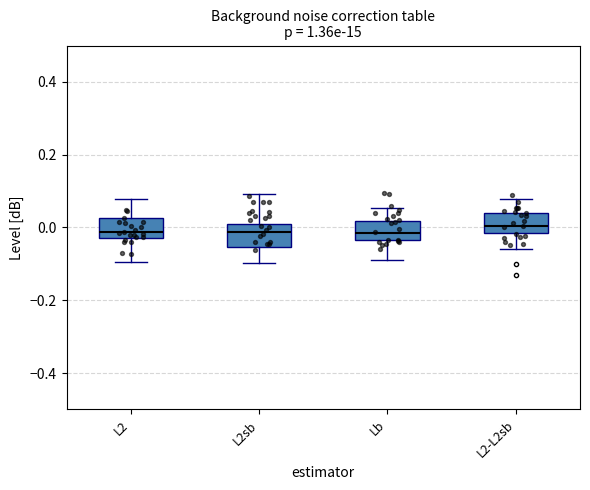

Where does the median line of the box for L2sb sit on the y-axis? The values are not printed on the chart, so give them approximately, as read against the axis.

-0.02